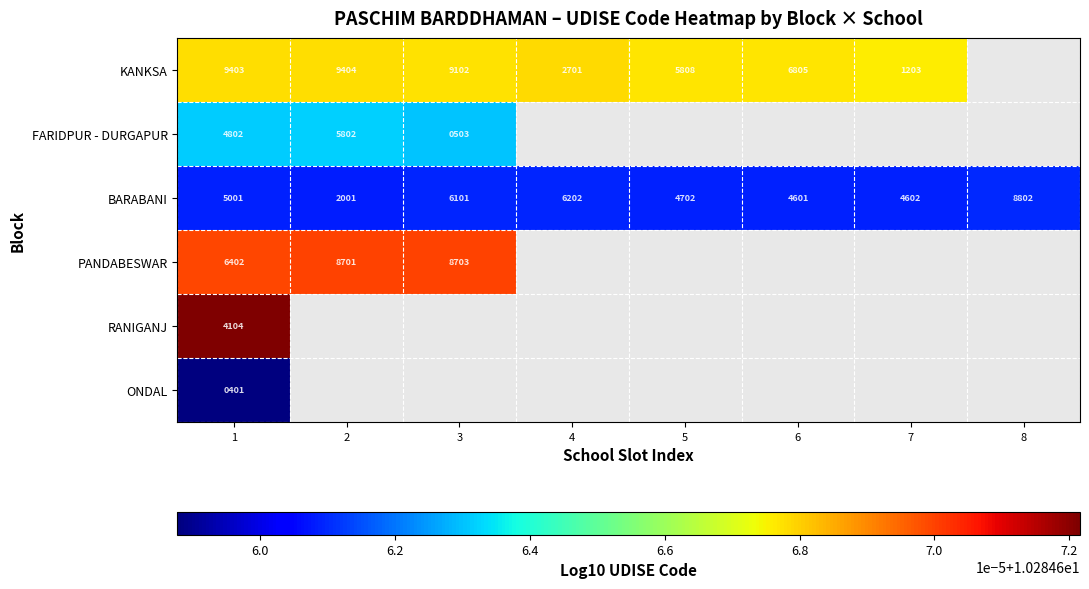

Count the number of categories in the chart.

8